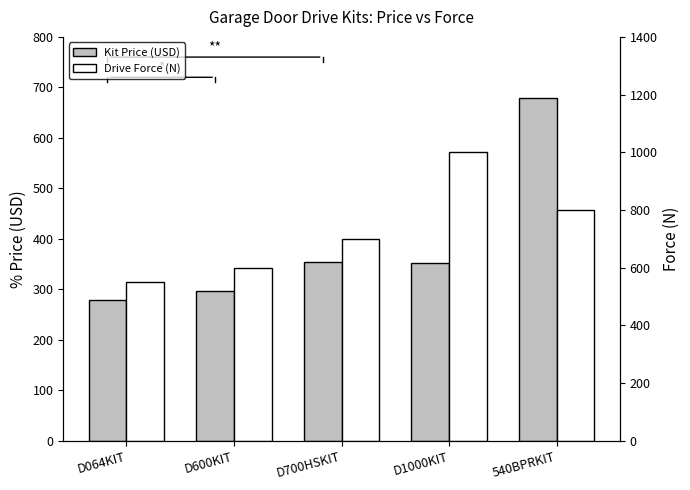

What is the average value of the Drive Force (N) series?

730.0